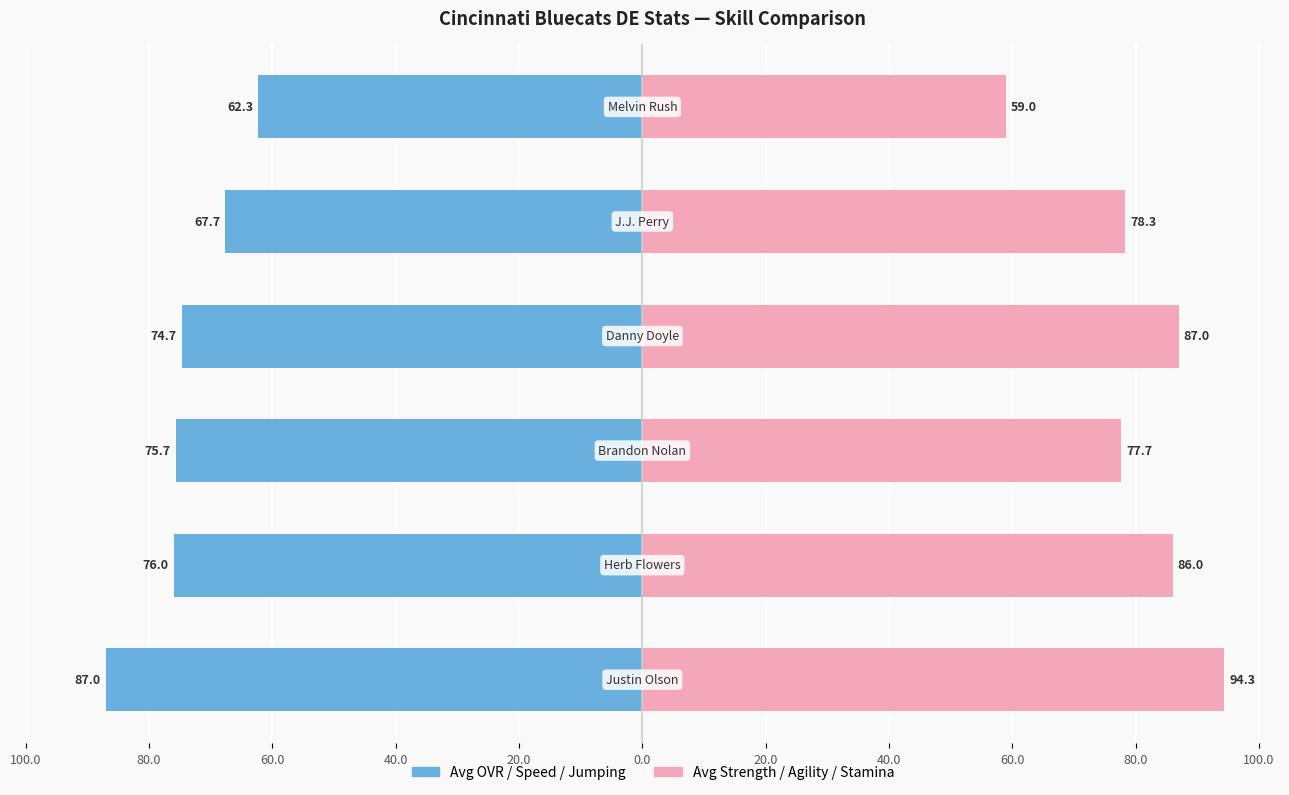

How many groups of bars are there?

6